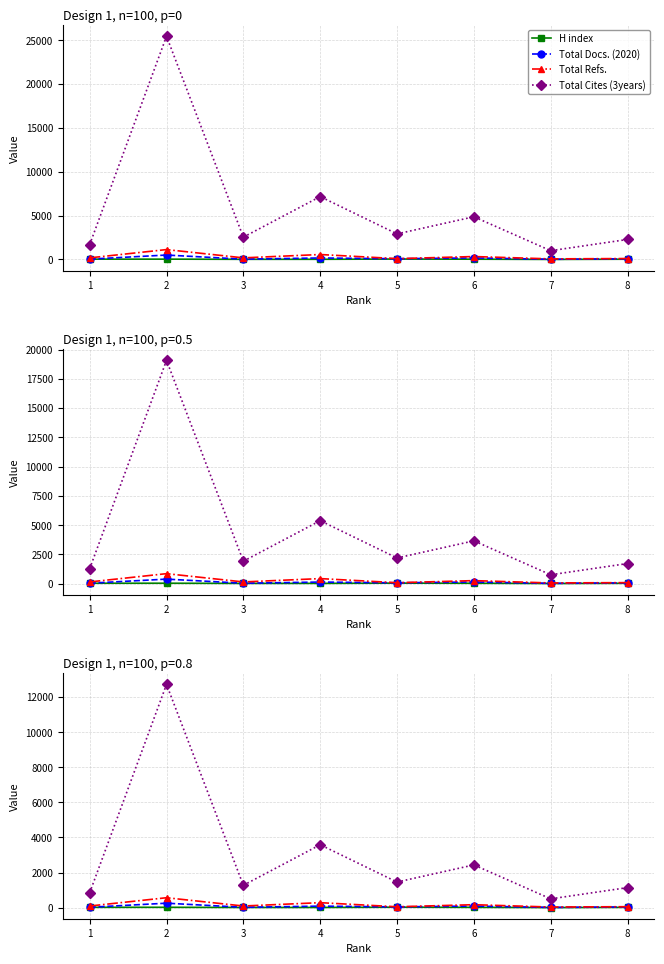

List the series in order of their peak value, highest first.

Total Cites (3years), Total Refs., Total Docs. (2020), H index